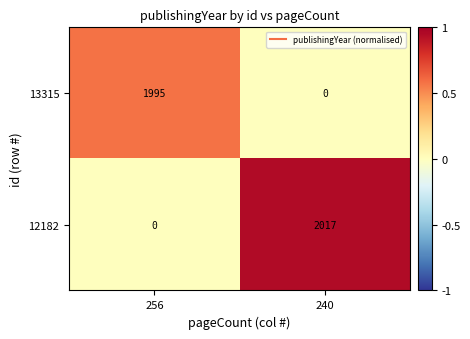

How many distinct data groups are displayed?

2